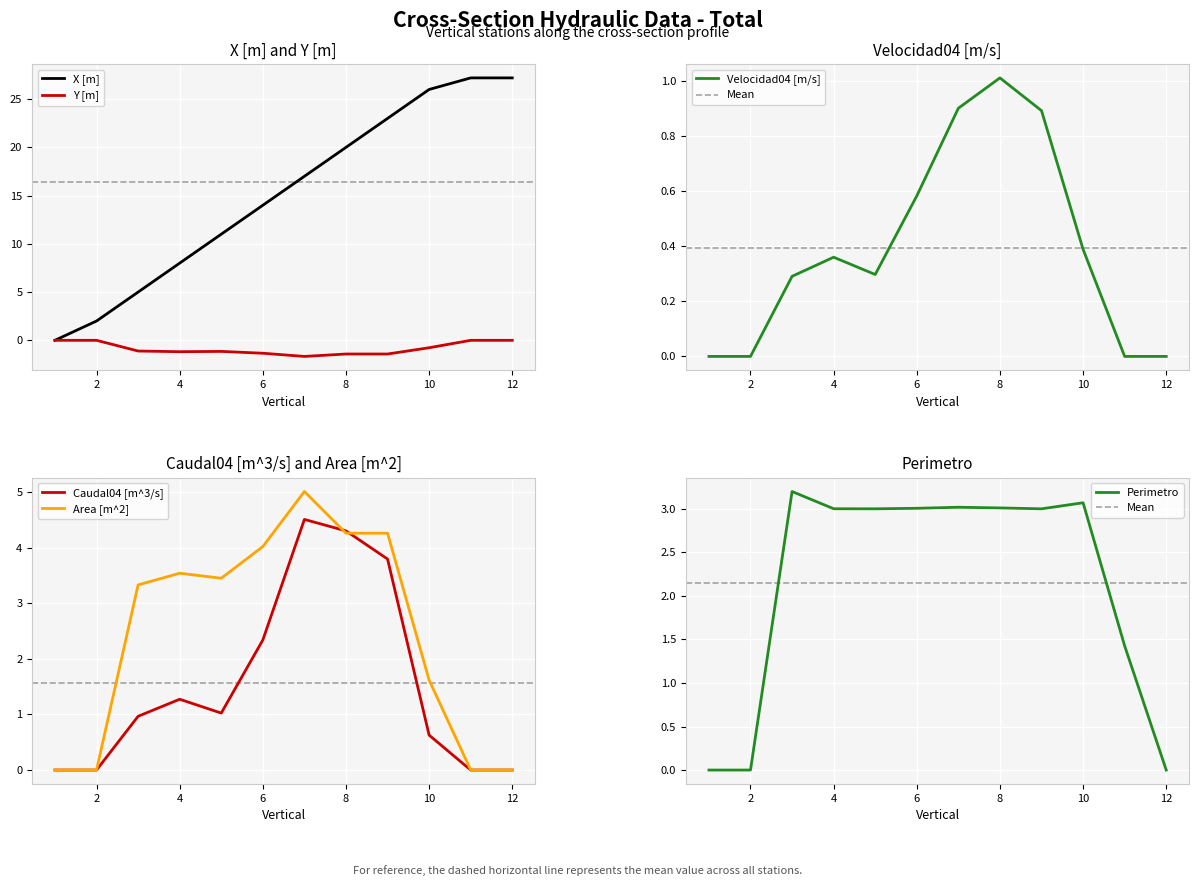

What is the total value across all series at 4?

15.0